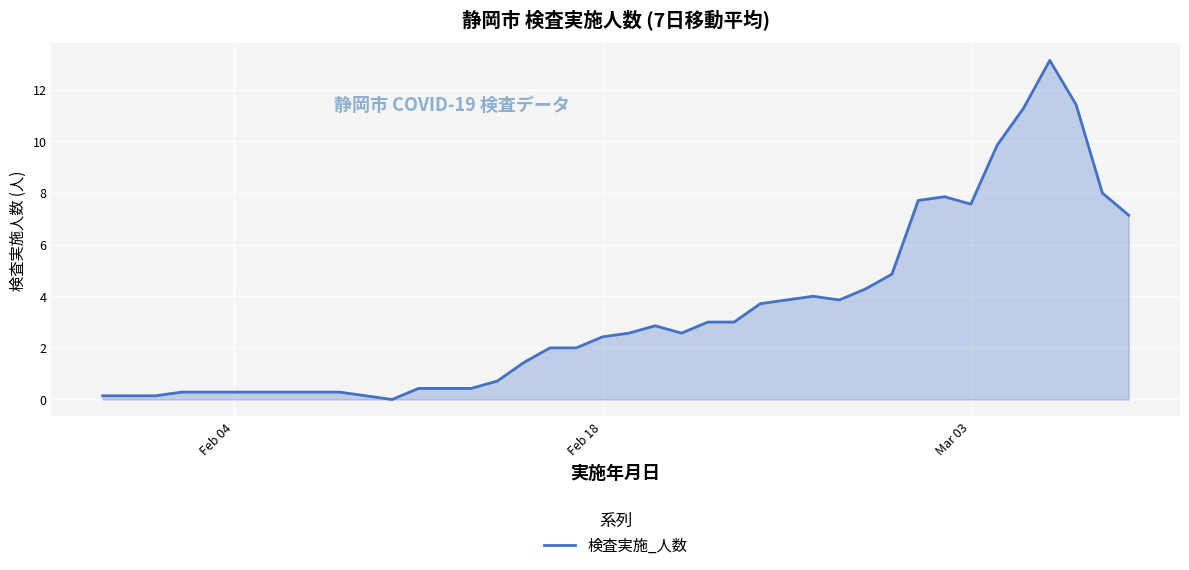

What is the difference between the maximum and minimum values?

13.1